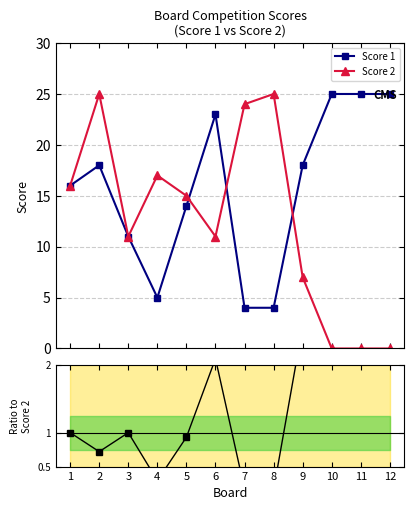

Between 5 and 1, which is larger?

1